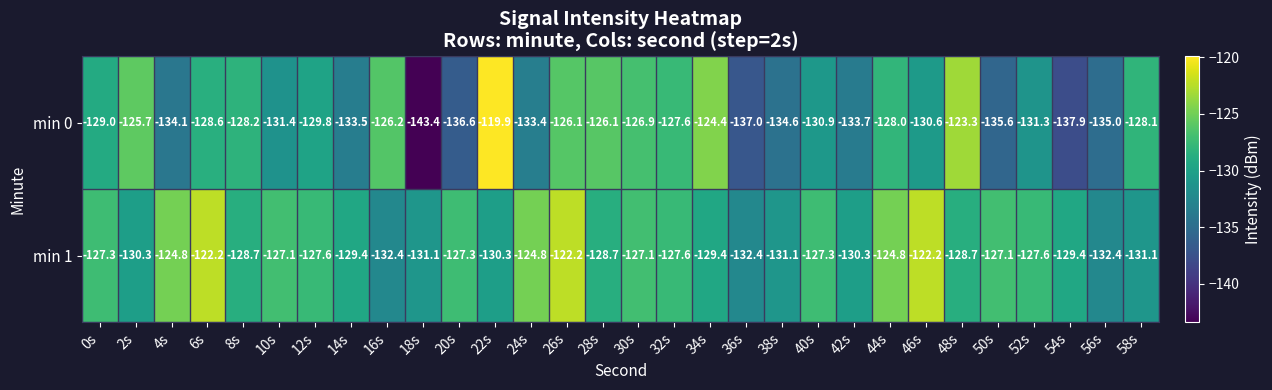

Read the min 0 value at 36s.

-137.0